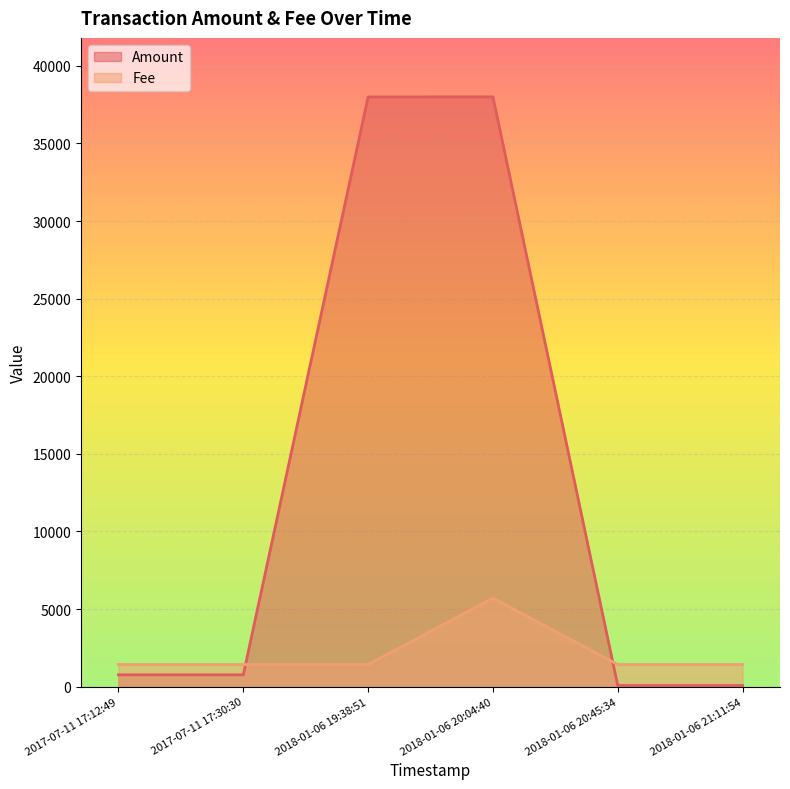

Is it true that Amount equals 23885 at 2018-01-06 20:04:40?

False